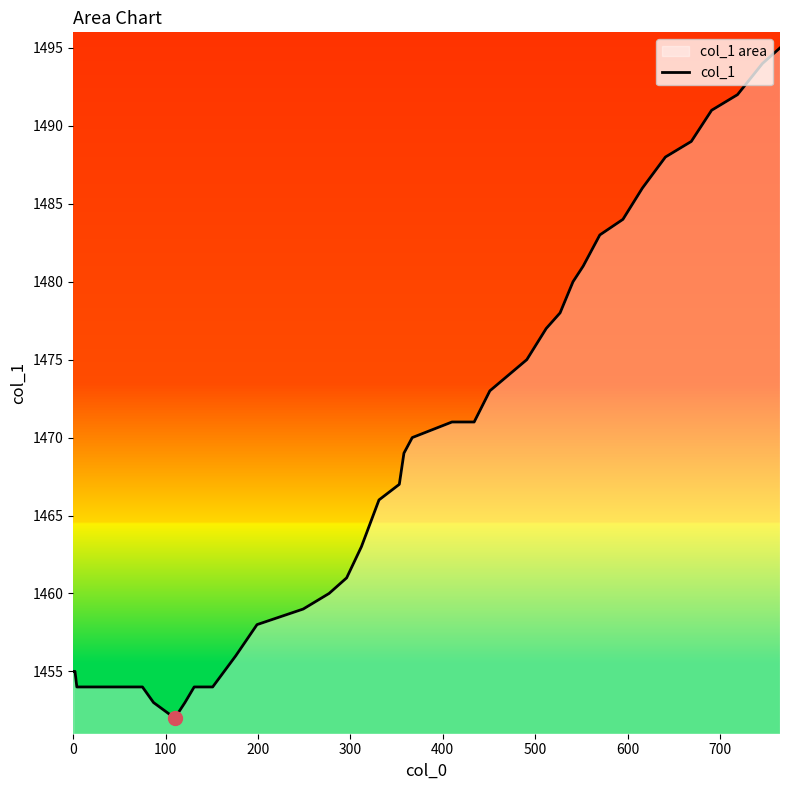

What is the minimum value shown in the chart?

1452